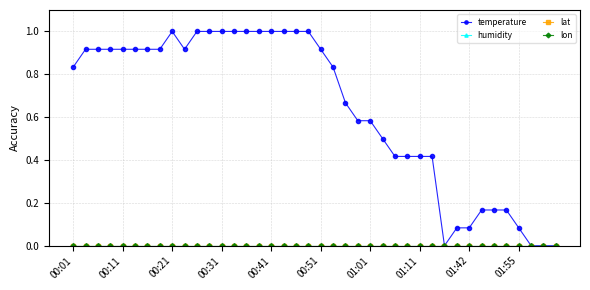

Is this an area chart (filled region under the line)?

No